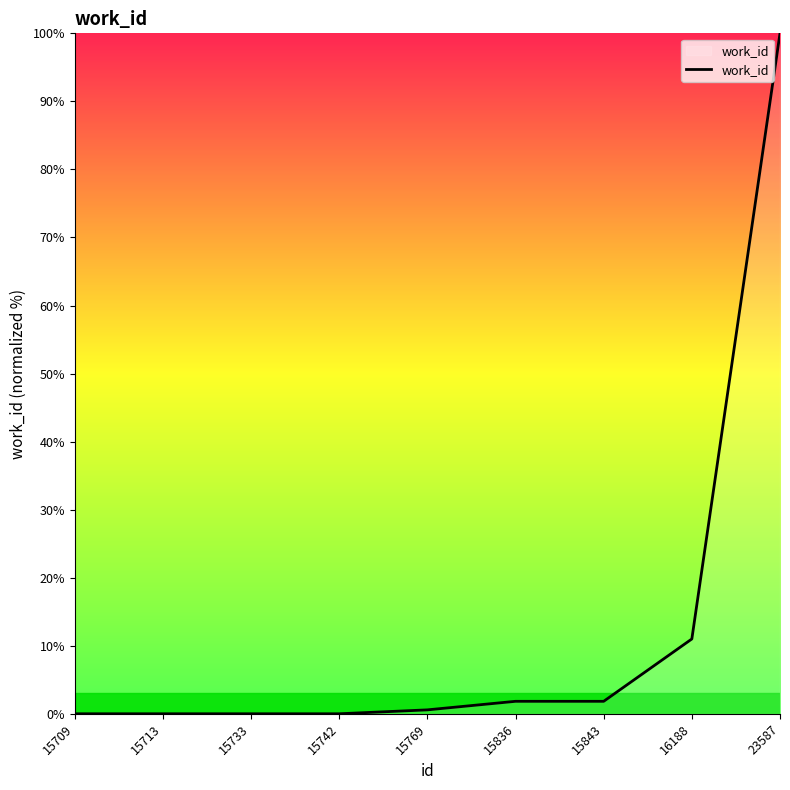

What is the difference between the maximum and minimum values?

100.0